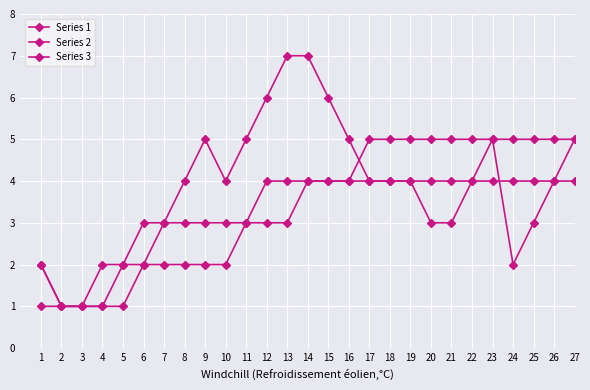

How many lines are shown in the chart?

3